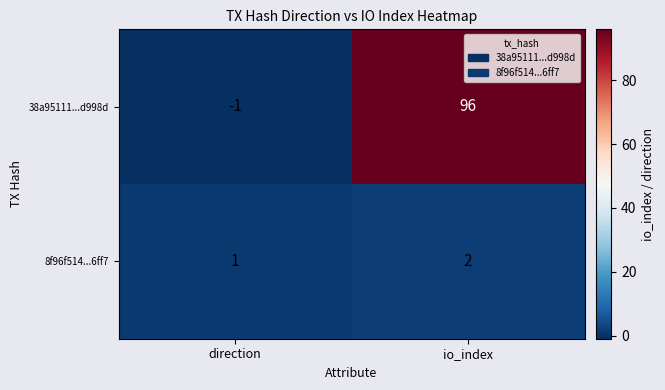

At which category does the chart reach its peak across all series?

io_index